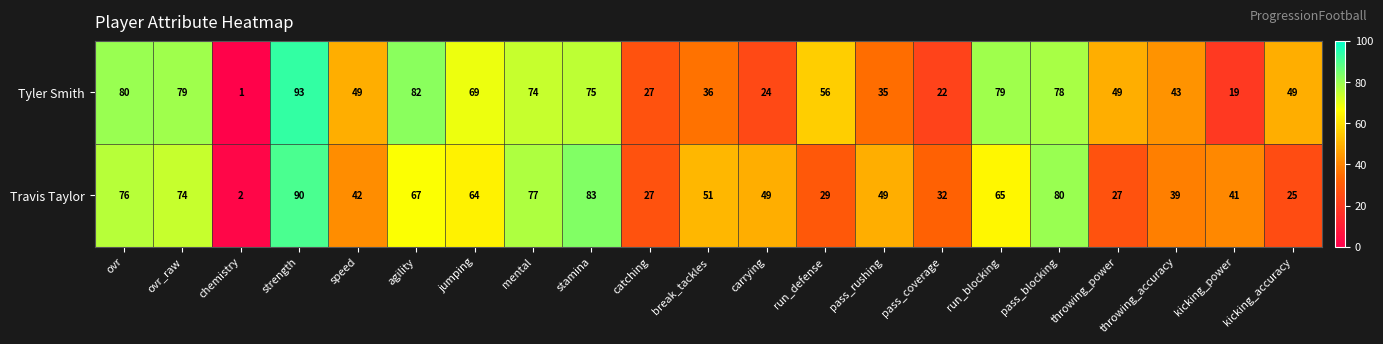

At which category does the chart reach its minimum across all series?

chemistry